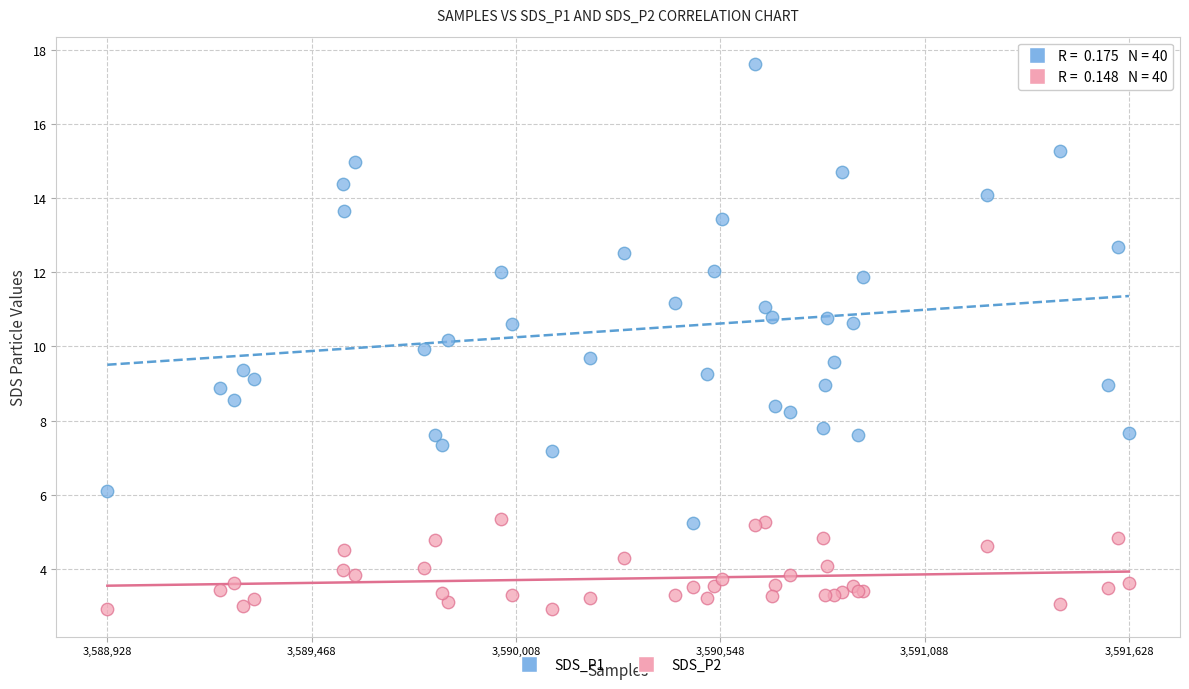

Which series has the largest Y range (max minus min)?

SDS_P1